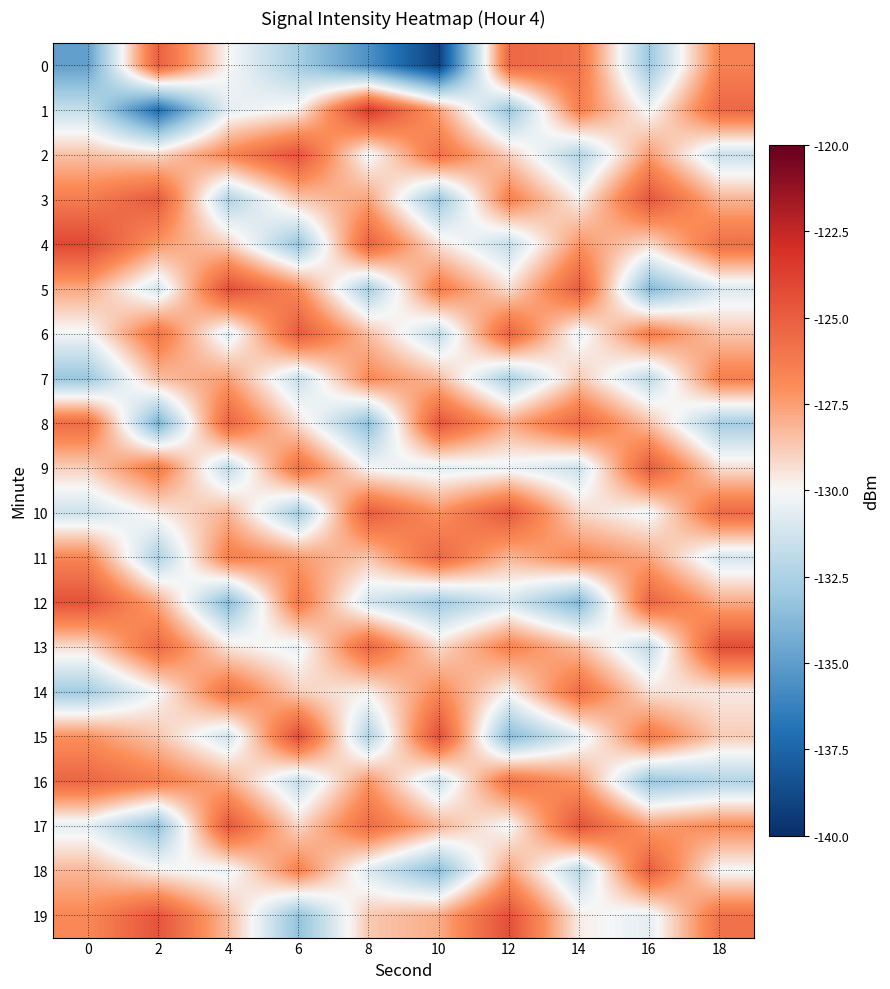

At 4, list the series in order from largest to smallest.

5, 17, 8, 14, 11, 2, 7, 16, 10, 19, 4, 13, 0, 18, 1, 6, 15, 9, 3, 12